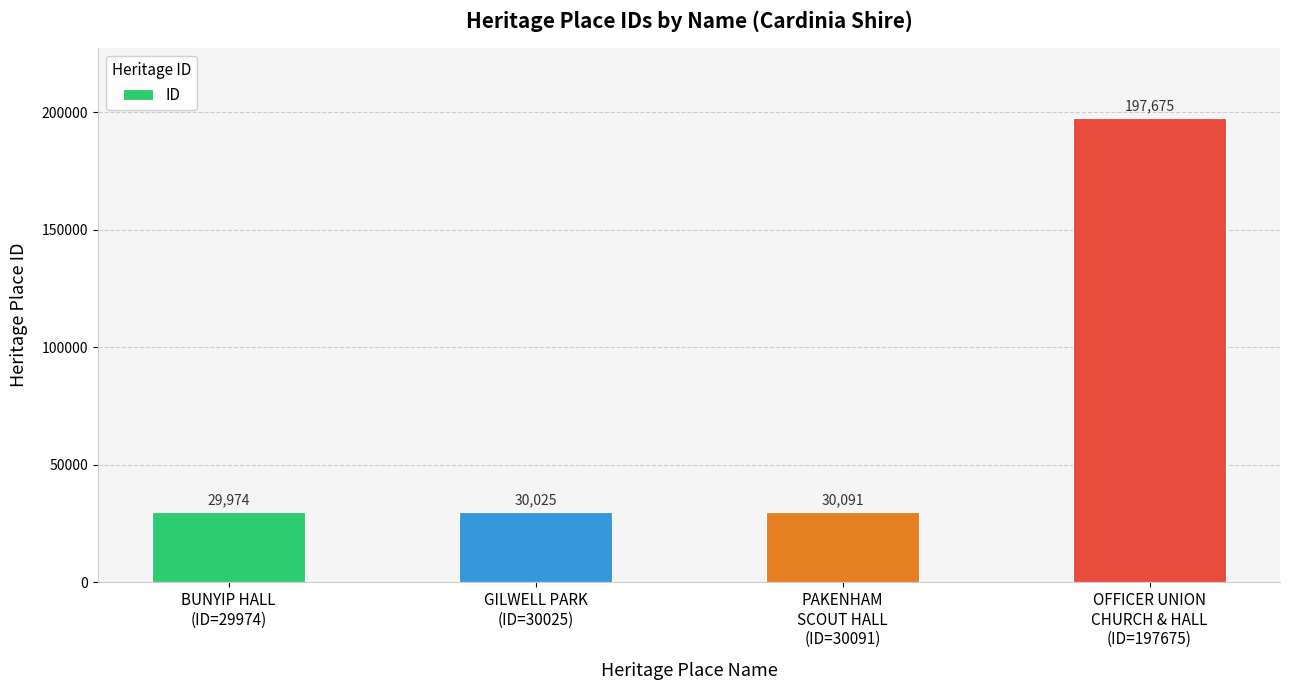

What is the difference between the values at PAKENHAM
SCOUT HALL
(ID=30091) and GILWELL PARK
(ID=30025)?

66